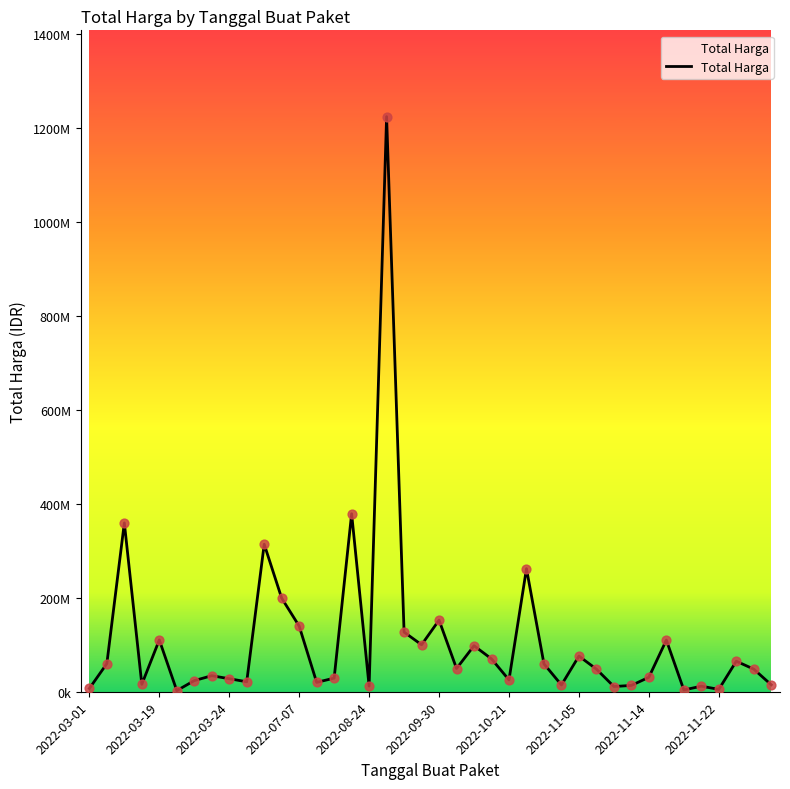

Is this an area chart (filled region under the line)?

Yes